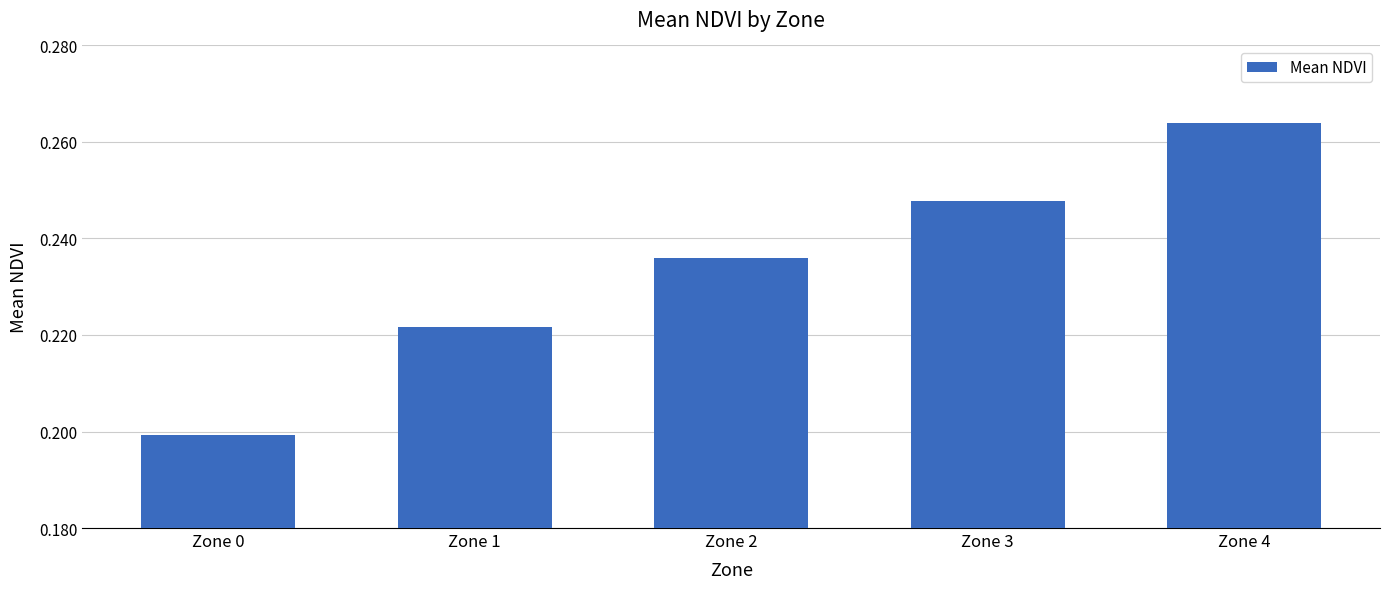

Which category has the lowest value across all series?

Zone 0